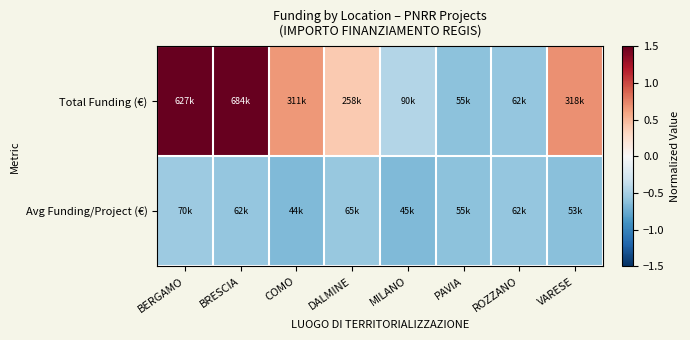

Reading left to right, what are all the values shown in this chart?

Total Funding (€): BERGAMO=2.2	BRESCIA=2.5	COMO=0.7	DALMINE=0.4	MILANO=-0.4	PAVIA=-0.6	ROZZANO=-0.6	VARESE=0.7
Avg Funding/Project (€): BERGAMO=-0.5	BRESCIA=-0.6	COMO=-0.7	DALMINE=-0.6	MILANO=-0.7	PAVIA=-0.6	ROZZANO=-0.6	VARESE=-0.6